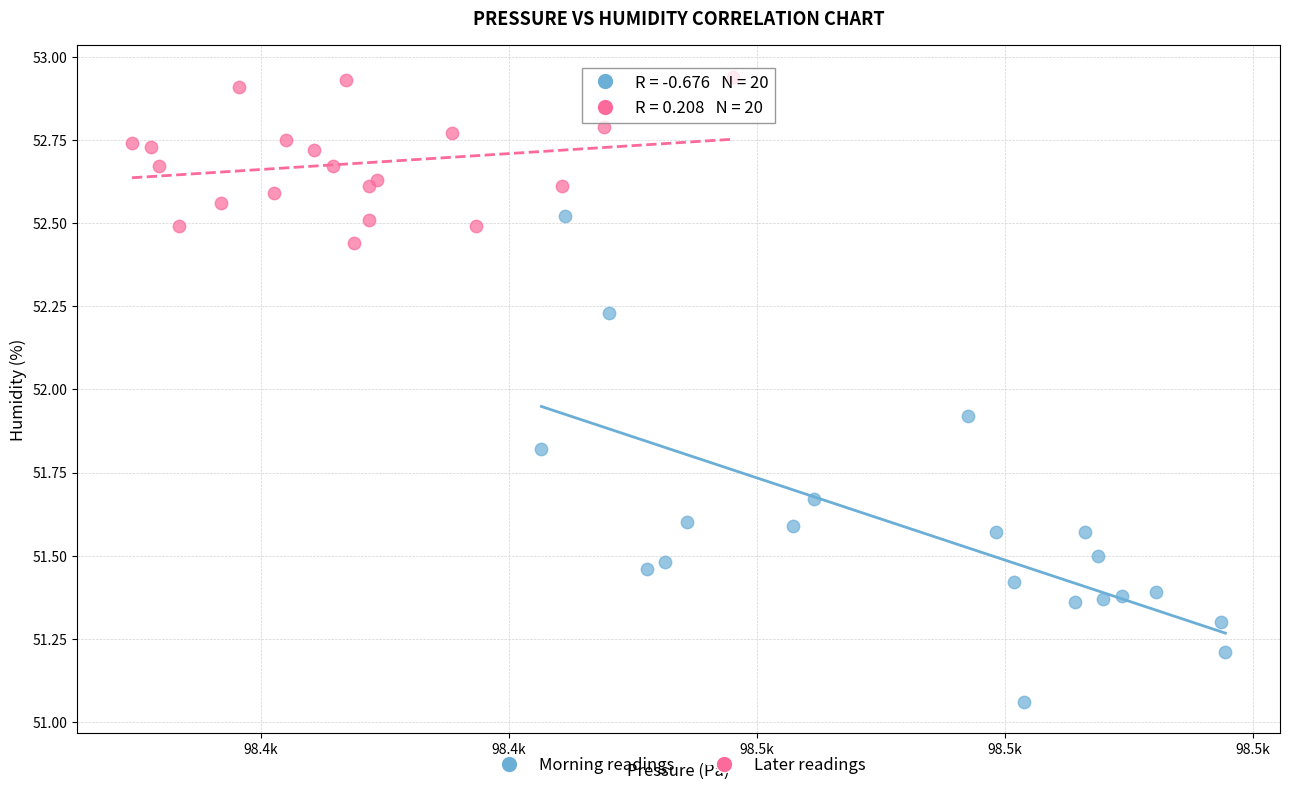

Which series contains the lowest Y value?

Morning readings